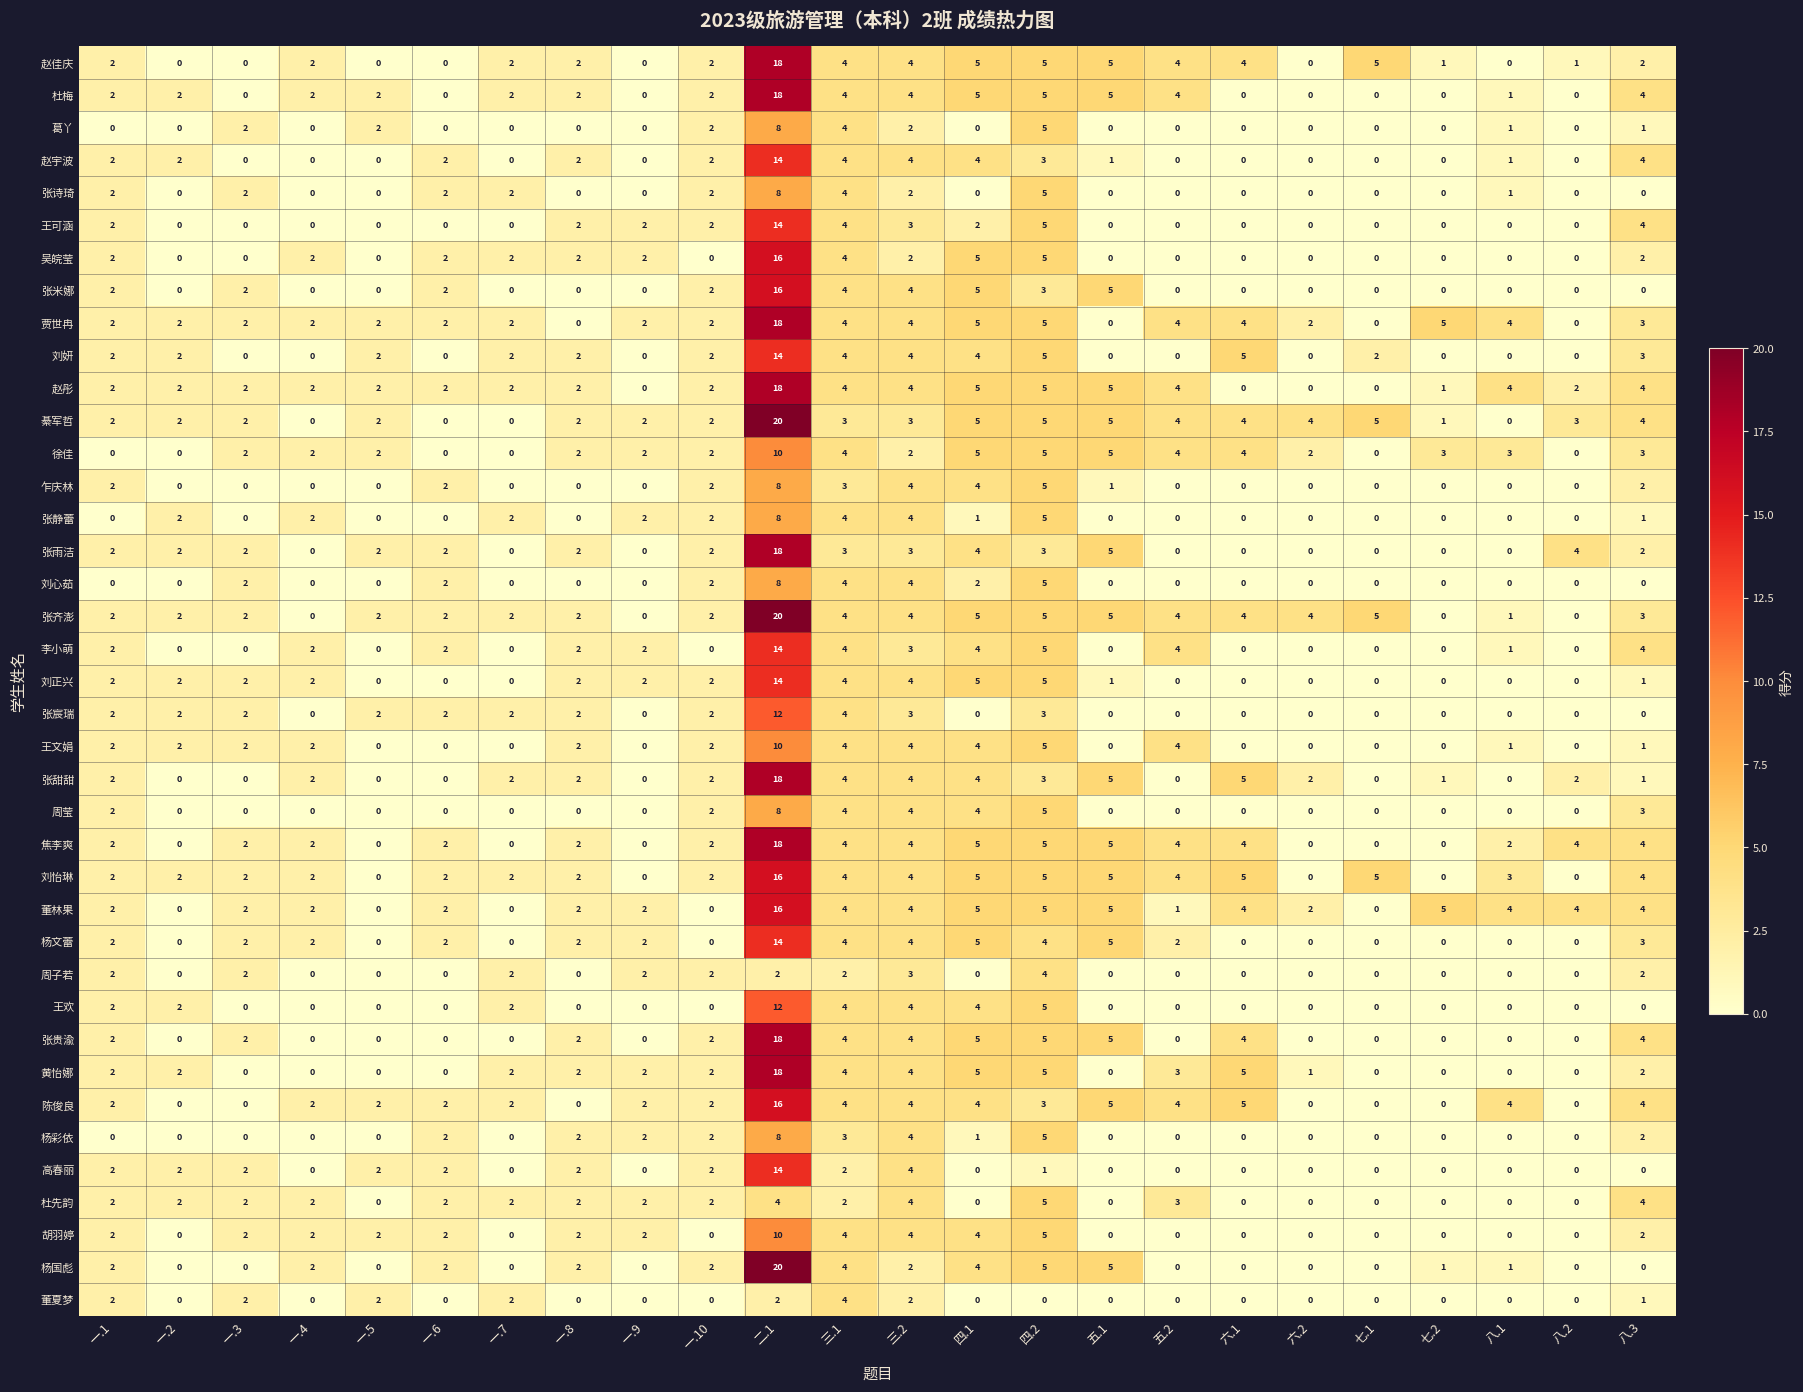

At how many categories does at least one series exceed 3?

14